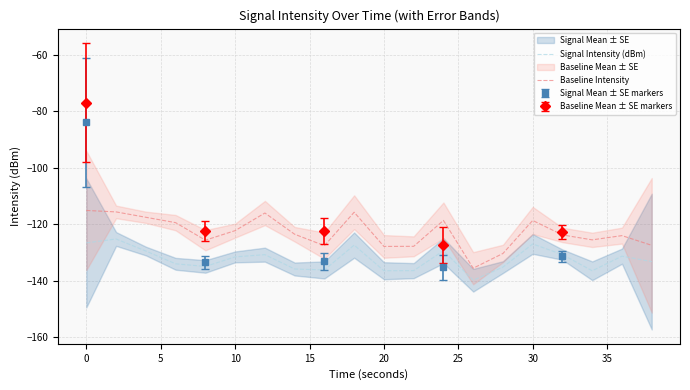

True or false: Baseline Intensity and Signal Intensity (dBm) cross at least once.

False